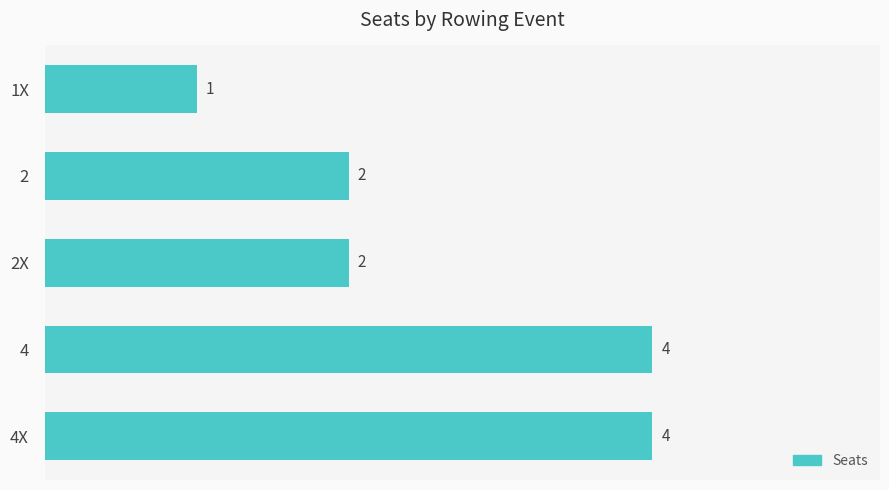

Count the values in the range 2 to 4.

4